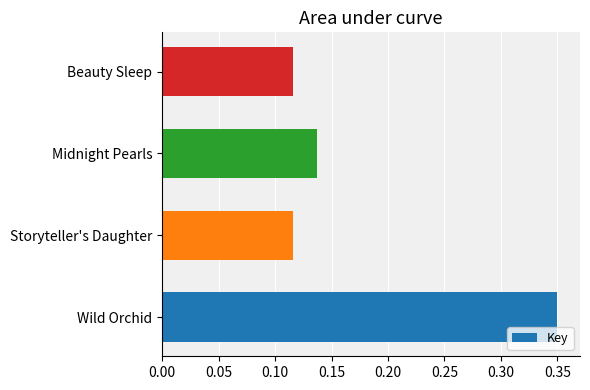

The chart shows a value of 0.2 at Midnight Pearls. True or false?

False